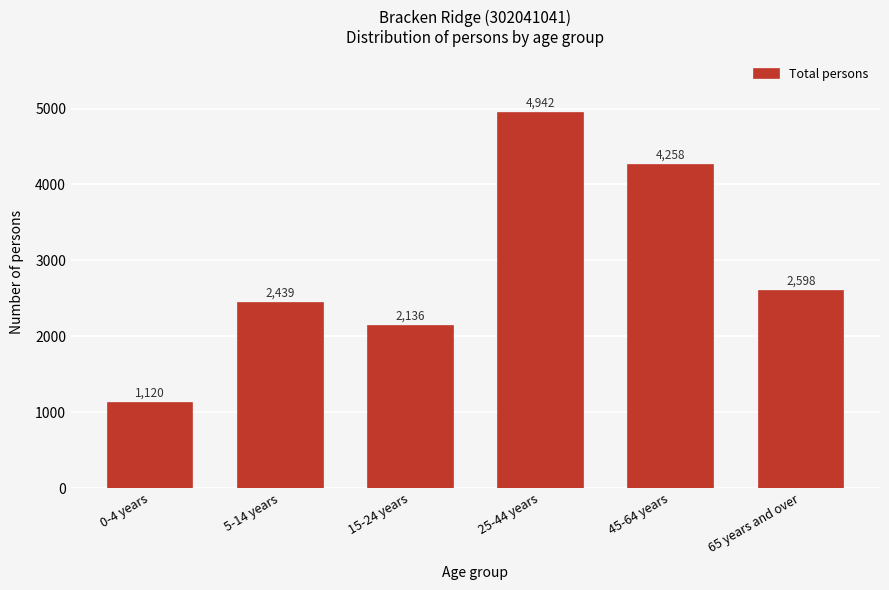

Reading left to right, what are all the values shown in this chart?

0-4 years=1120	5-14 years=2439	15-24 years=2136	25-44 years=4942	45-64 years=4258	65 years and over=2598